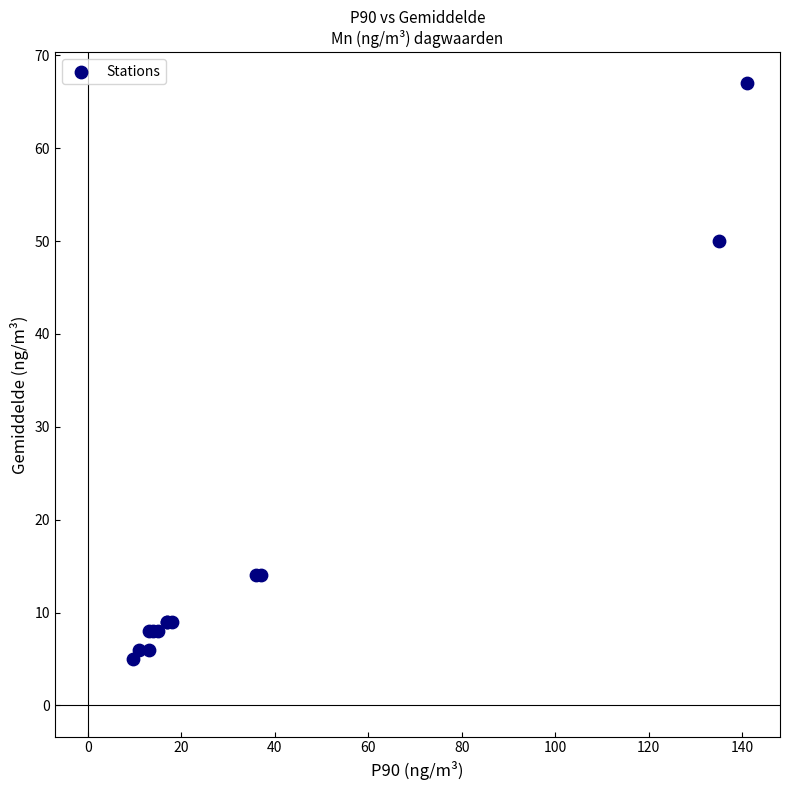

What Y value in the scatter plot is closest to 36?

50